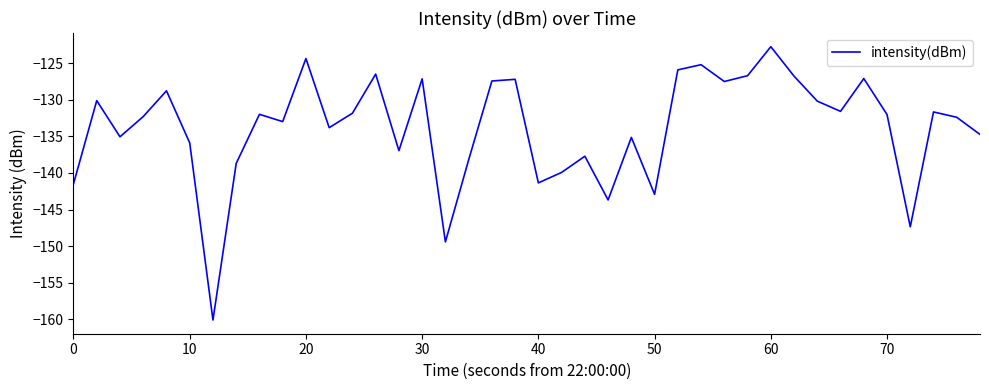

What is the smallest value displayed?

-160.1